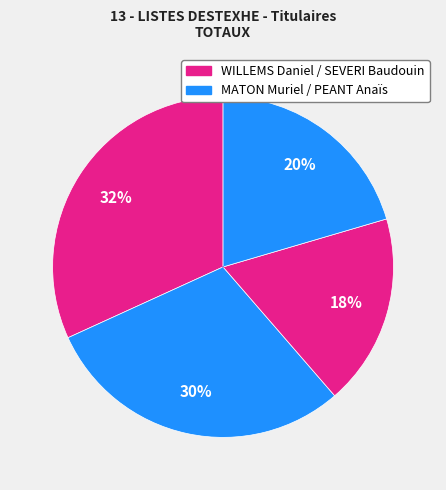

Is there a majority slice in this chart?

No